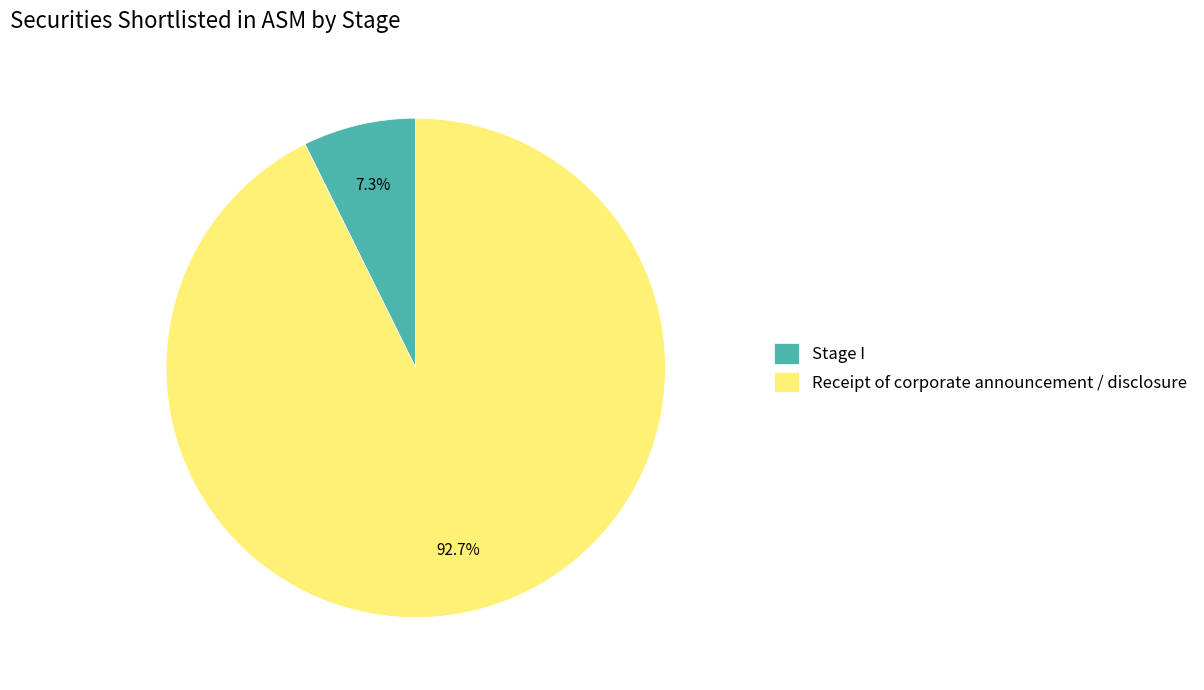

Count the number of slices in the pie.

2